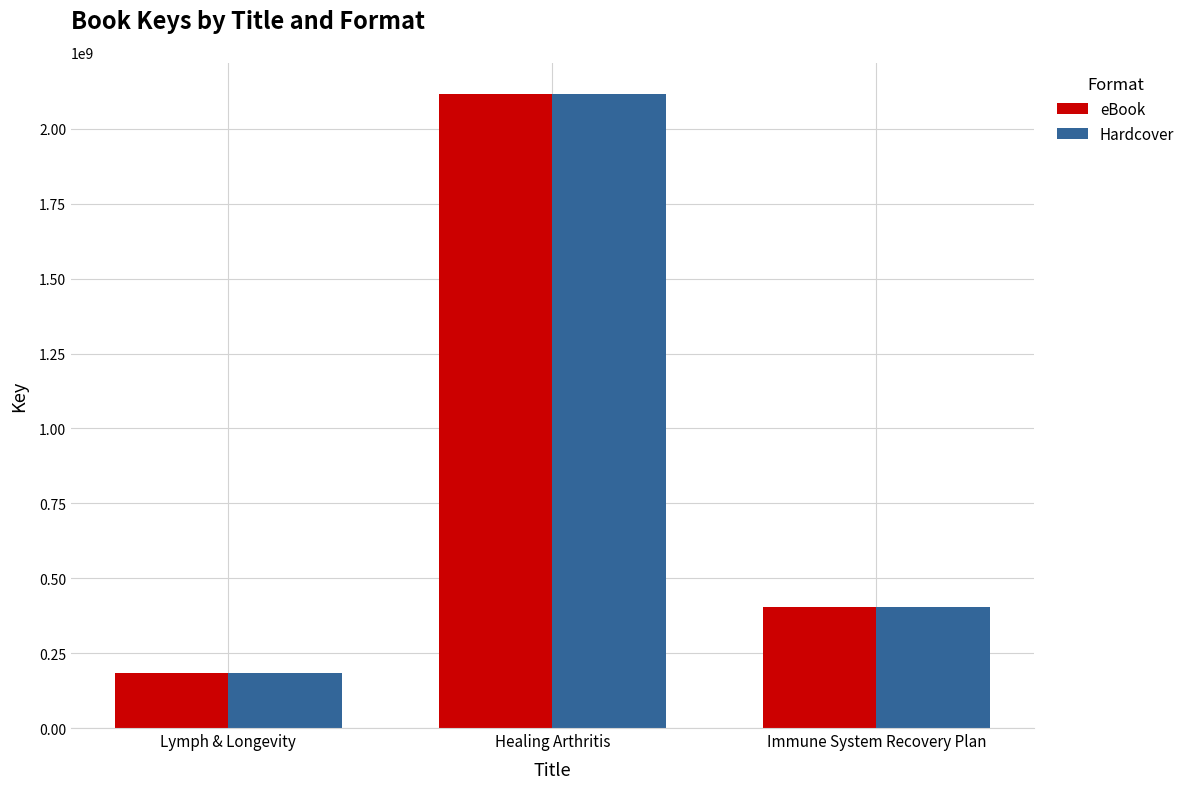

What is the difference between the maximum and minimum values in the Hardcover series?

1932741650